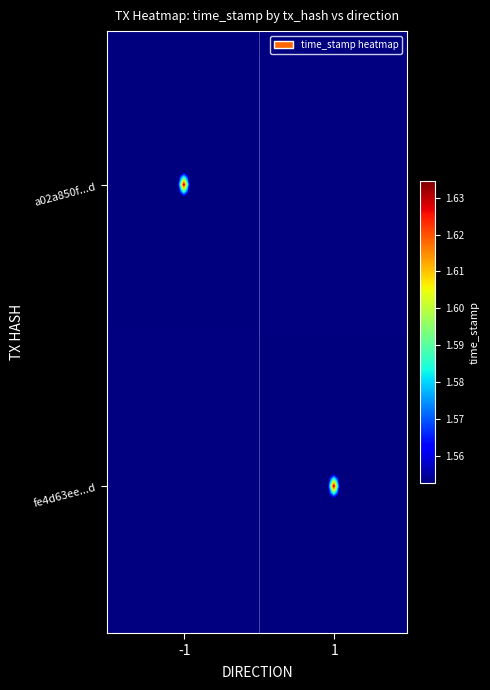

How many values in a02a850f9cc192f17d9eb5312d276995532430d are above zero?

1